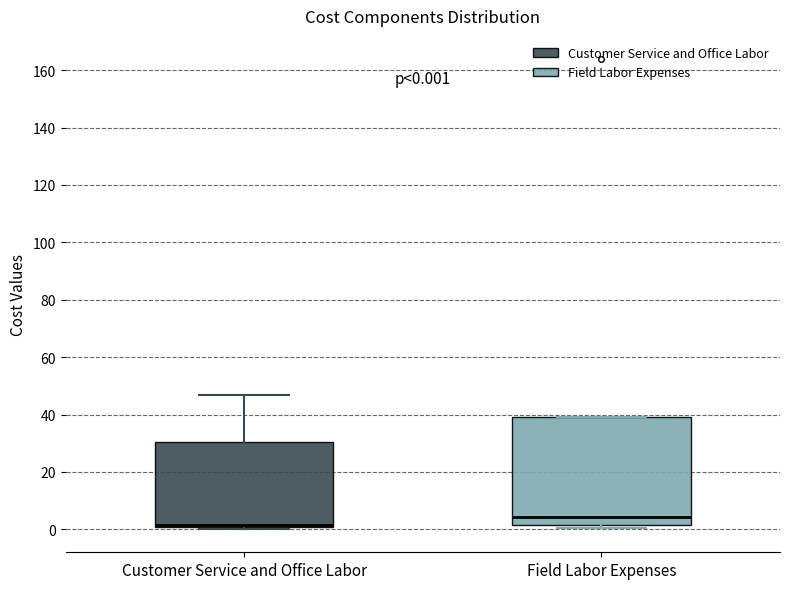

Which box has the highest median line?

Field Labor Expenses